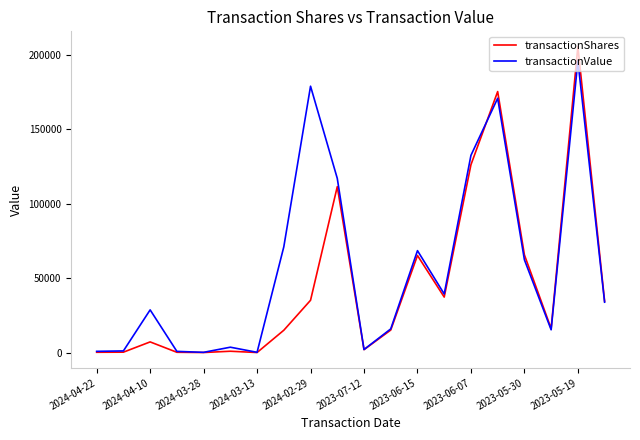

What is the highest value of the transactionShares series?

205336